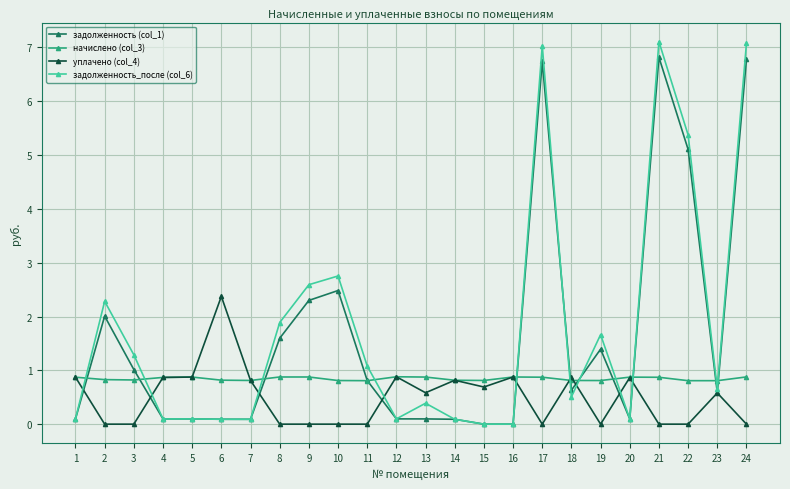

True or false: уплачено (col_4) and начислено (col_3) intersect in this chart.

True